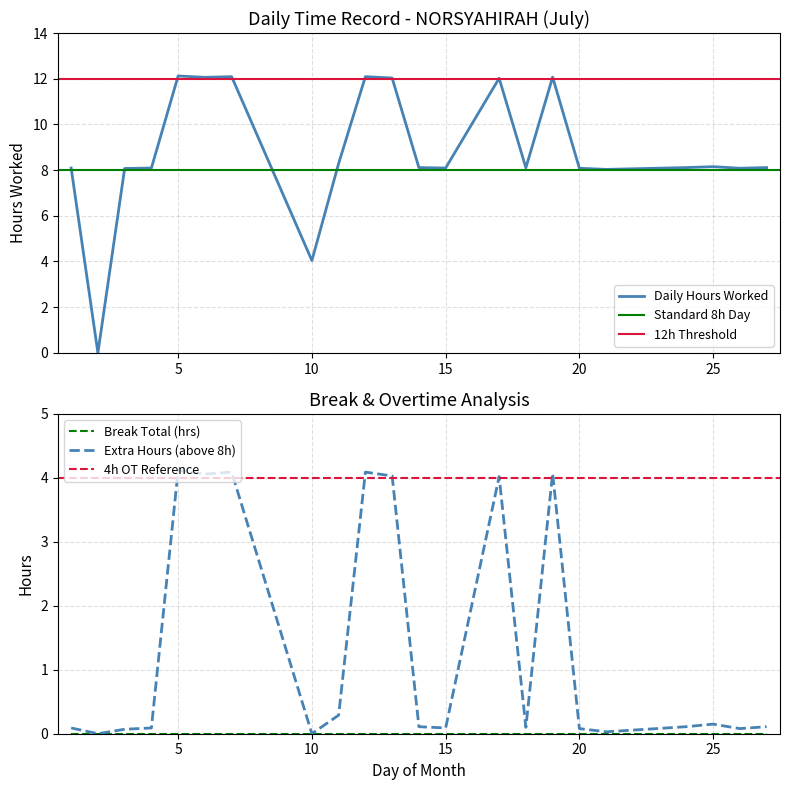

What is the difference between the values at 27 and 7?

4.0